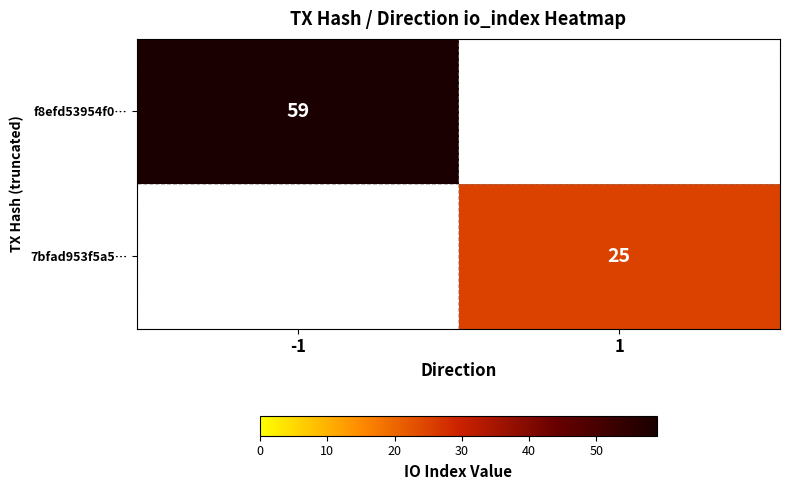

Is the value of f8efd53954f0… at -1 greater than the value of 7bfad953f5a5… at 1?

Yes